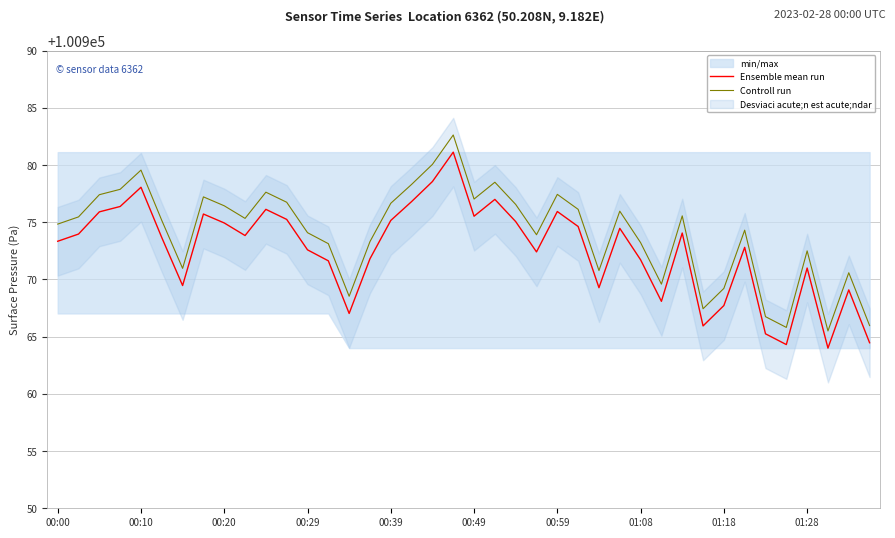

What is the maximum value for Controll run?

100982.6